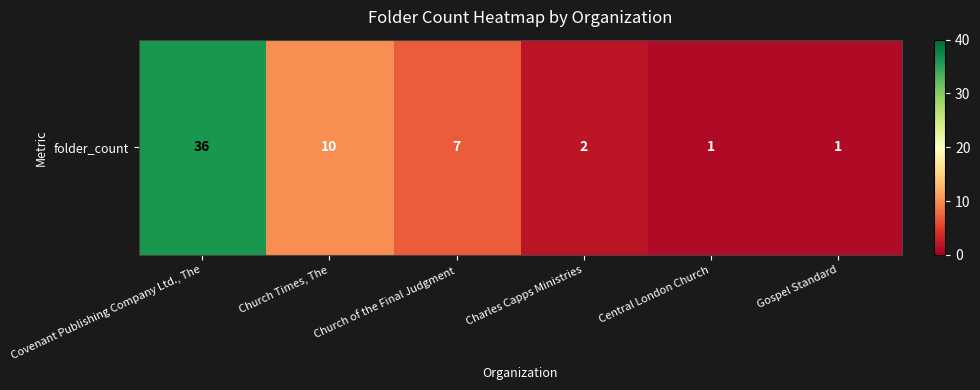

Reading left to right, list all the values displayed in this chart.

36	10	7	2	1	1